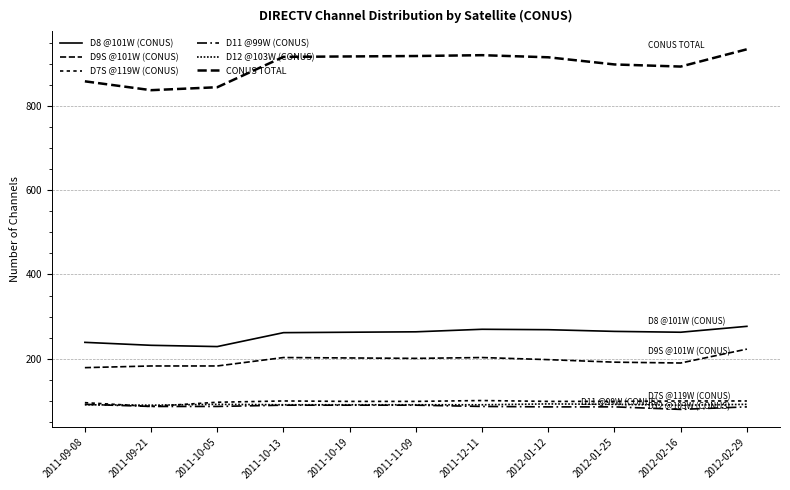

Reading left to right, extract all data points from this chart.

D8 @101W (CONUS): 2011-09-08=239	2011-09-21=232	2011-10-05=229	2011-10-13=262	2011-10-19=263	2011-11-09=264	2011-12-11=270	2012-01-12=269	2012-01-25=265	2012-02-16=263	2012-02-29=277
D9S @101W (CONUS): 2011-09-08=179	2011-09-21=183	2011-10-05=183	2011-10-13=203	2011-10-19=202	2011-11-09=201	2011-12-11=203	2012-01-12=198	2012-01-25=192	2012-02-16=190	2012-02-29=223
D7S @119W (CONUS): 2011-09-08=96	2011-09-21=87	2011-10-05=97	2011-10-13=100	2011-10-19=99	2011-11-09=99	2011-12-11=101	2012-01-12=99	2012-01-25=99	2012-02-16=100	2012-02-29=100
D11 @99W (CONUS): 2011-09-08=92	2011-09-21=87	2011-10-05=87	2011-10-13=90	2011-10-19=90	2011-11-09=90	2011-12-11=87	2012-01-12=86	2012-01-25=86	2012-02-16=80	2012-02-29=86
D12 @103W (CONUS): 2011-09-08=91	2011-09-21=90	2011-10-05=92	2011-10-13=91	2011-10-19=91	2011-11-09=91	2011-12-11=91	2012-01-12=93	2012-01-25=92	2012-02-16=90	2012-02-29=92
CONUS TOTAL: 2011-09-08=858	2011-09-21=837	2011-10-05=844	2011-10-13=916	2011-10-19=917	2011-11-09=918	2011-12-11=920	2012-01-12=915	2012-01-25=898	2012-02-16=893	2012-02-29=934